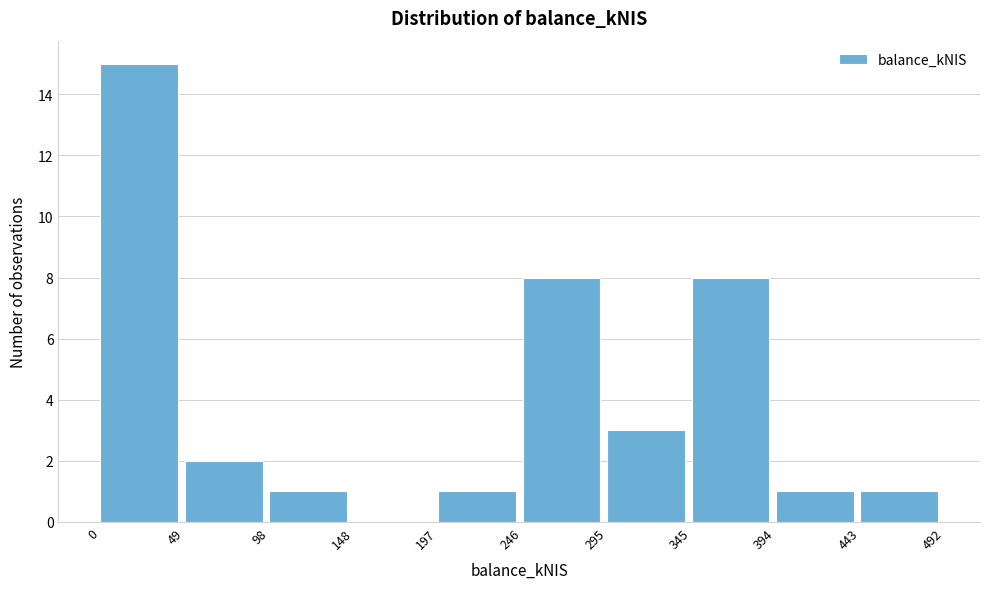

Reading left to right, transcribe this chart: for each bar, give the range it covers on the x-axis and its height. The values are not printed on the chart, so give them approximately, as read against the axis.

0 to 49: 15
49 to 98: 2
98 to 148: 1
148 to 197: 0
197 to 246: 1
246 to 295: 8
295 to 345: 3
345 to 394: 8
394 to 443: 1
443 to 492: 1